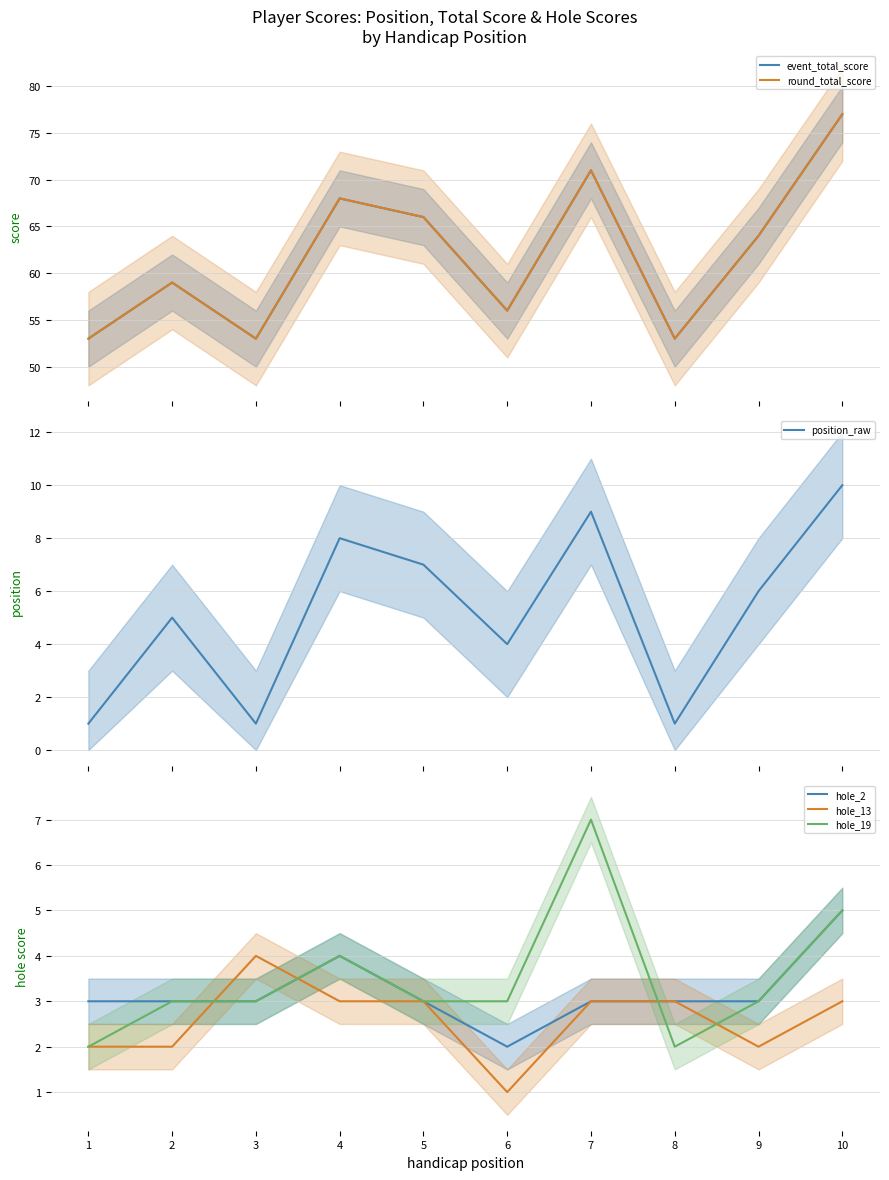

Reading right to left, extract all data points from this chart.

event_total_score: 77	64	53	71	56	66	68	53	59	53
round_total_score: 77	64	53	71	56	66	68	53	59	53
position_raw: 10	6	1	9	4	7	8	1	5	1
hole_2: 5	3	3	3	2	3	4	3	3	3
hole_13: 3	2	3	3	1	3	3	4	2	2
hole_19: 5	3	2	7	3	3	4	3	3	2